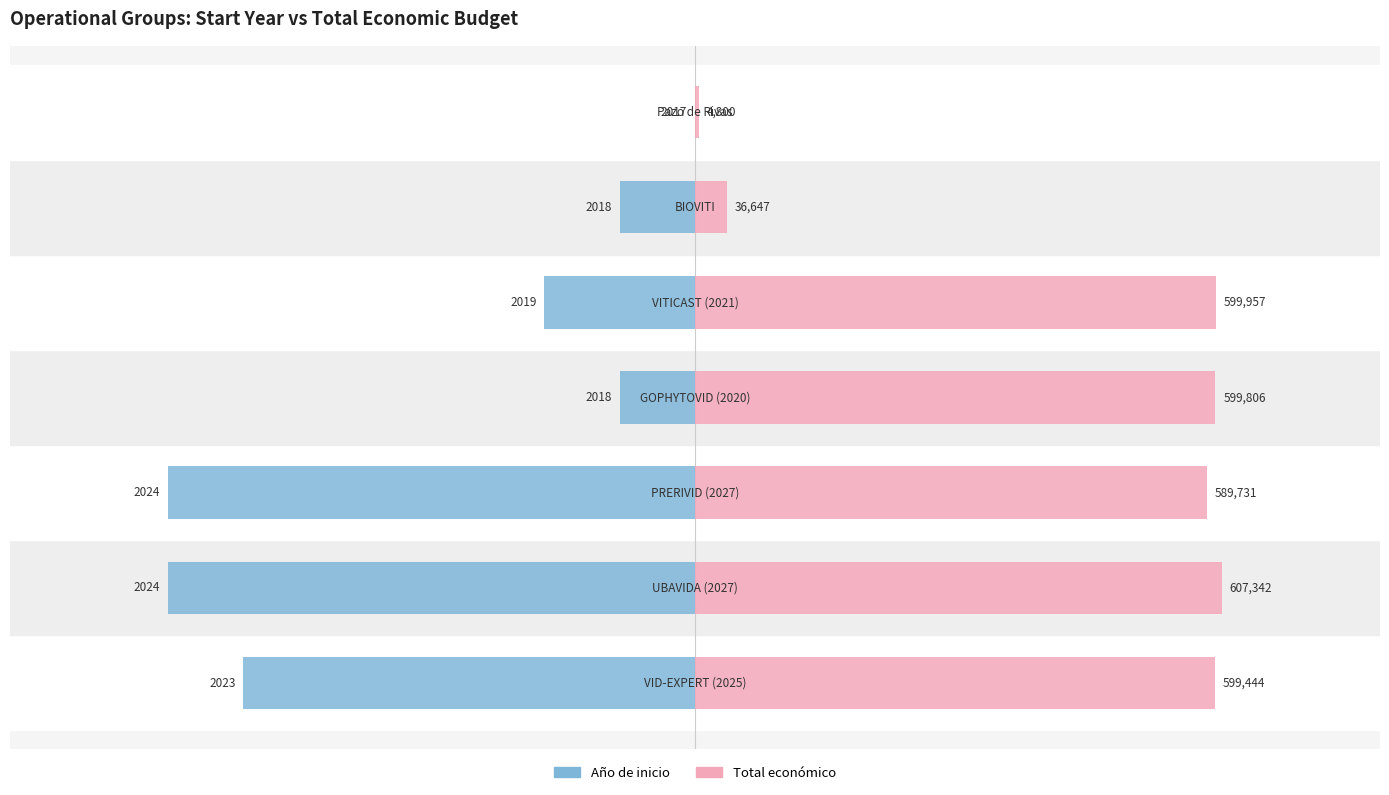

At 0, list the series in order from largest to smallest.

Total económico, Año de inicio